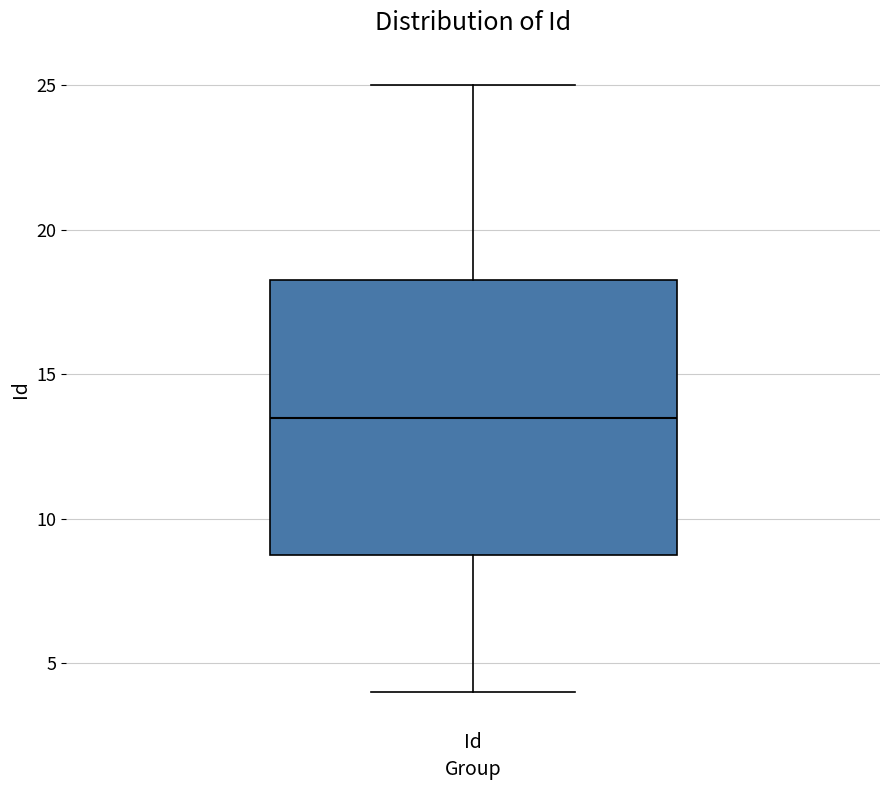

Where does the lower whisker of the box for Id end on the y-axis? The values are not printed on the chart, so give them approximately, as read against the axis.

4.0